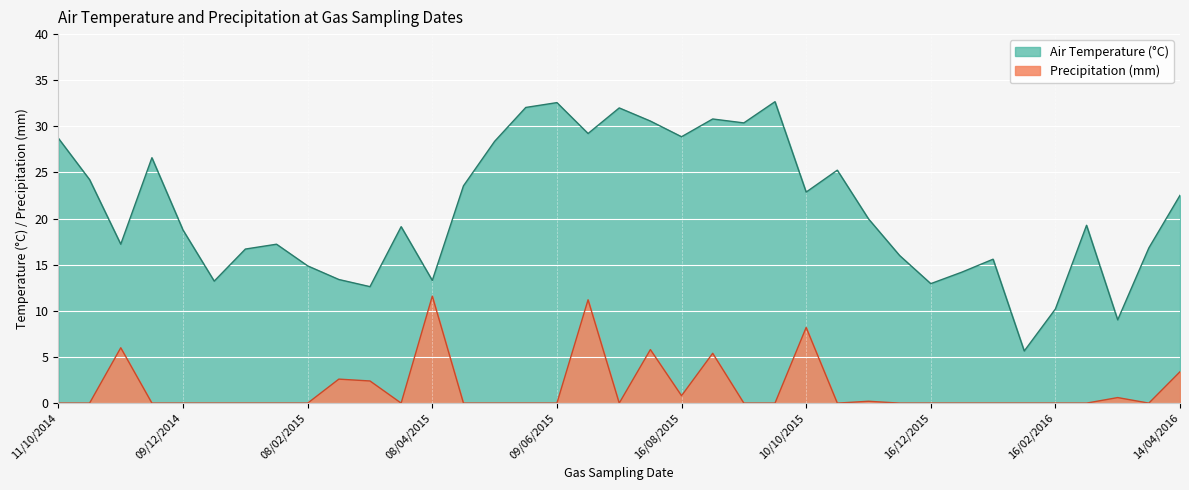

What are all the series names shown in the legend?

Air Temperature (°C), Precipitation (mm)